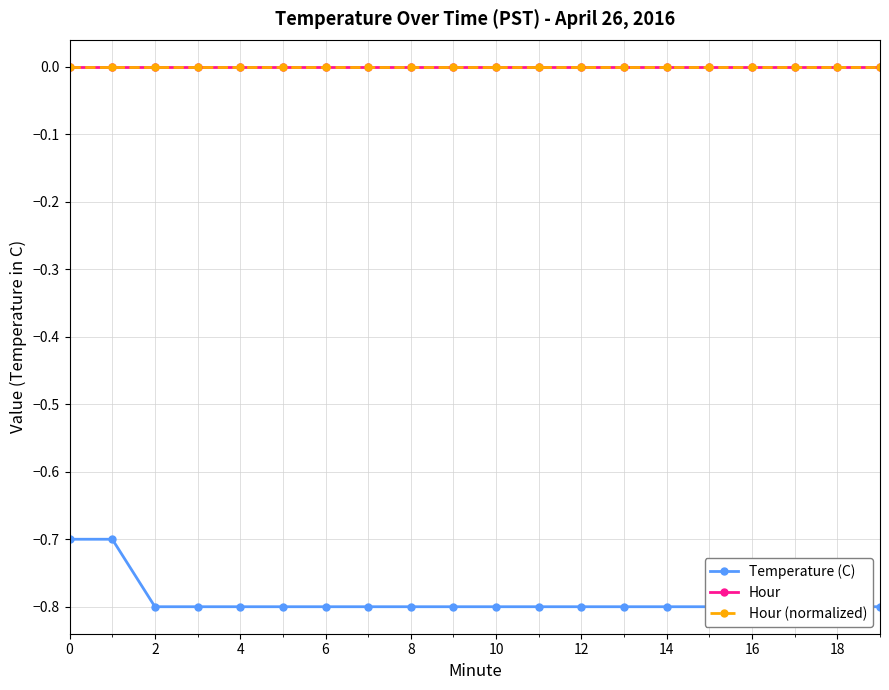

True or false: Hour and Temperature (C) cross at least once.

False